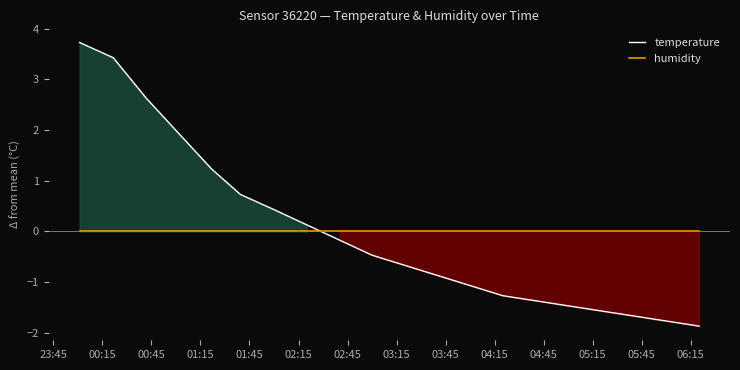

How many times do temperature and humidity cross each other?

1